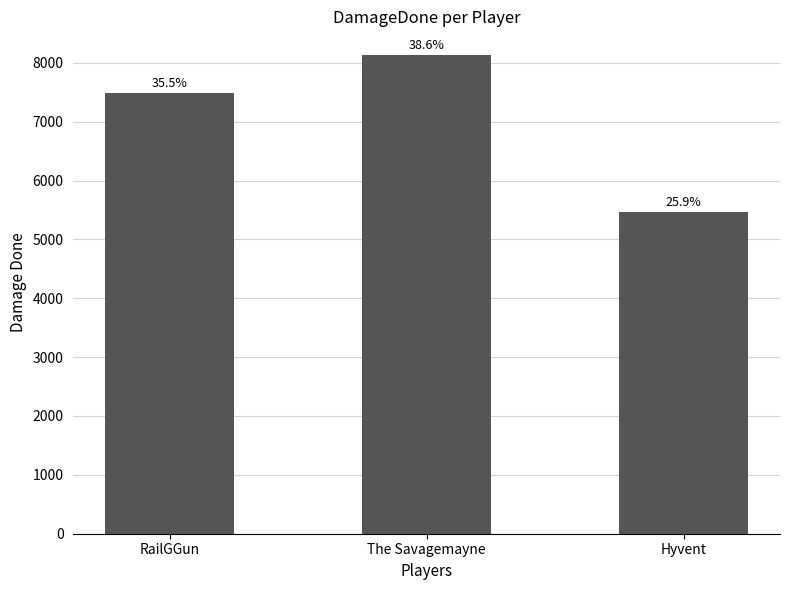

What is the smallest value displayed?

5462